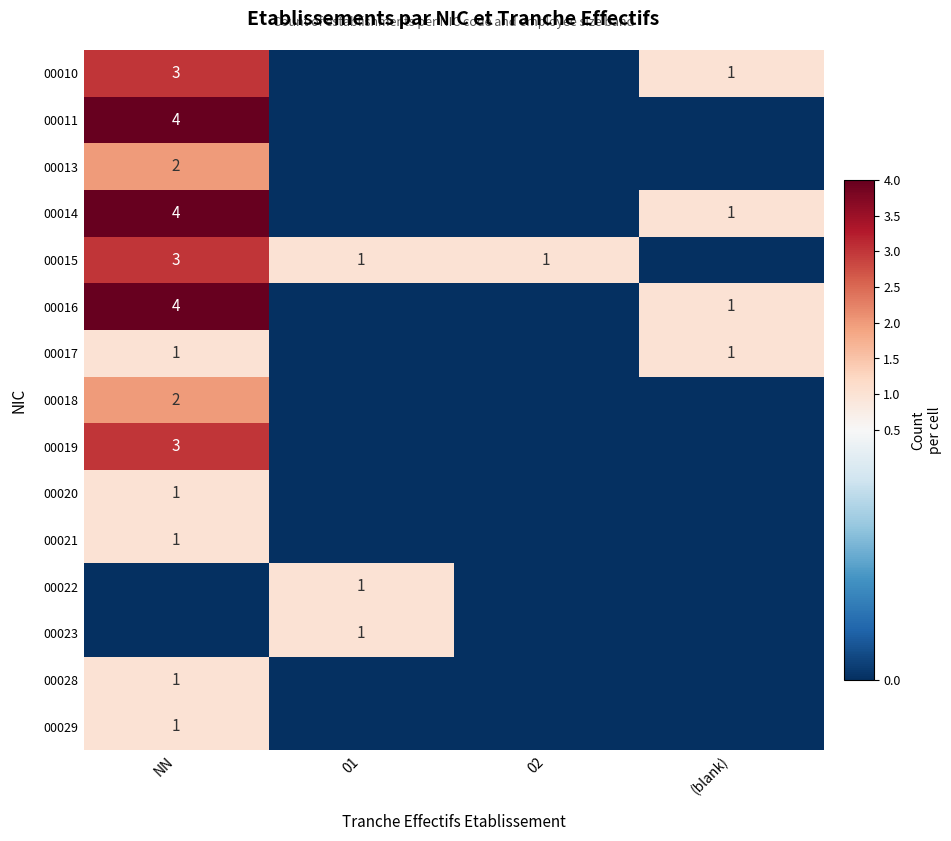

The 00010 series shows 4 at NN. True or false?

False